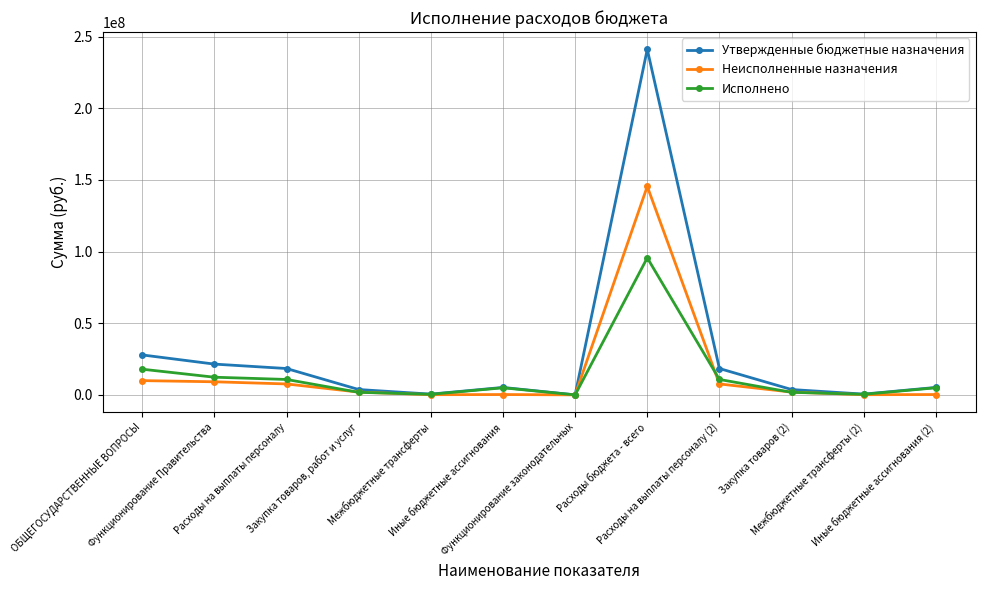

Does the chart have visible grid lines?

Yes